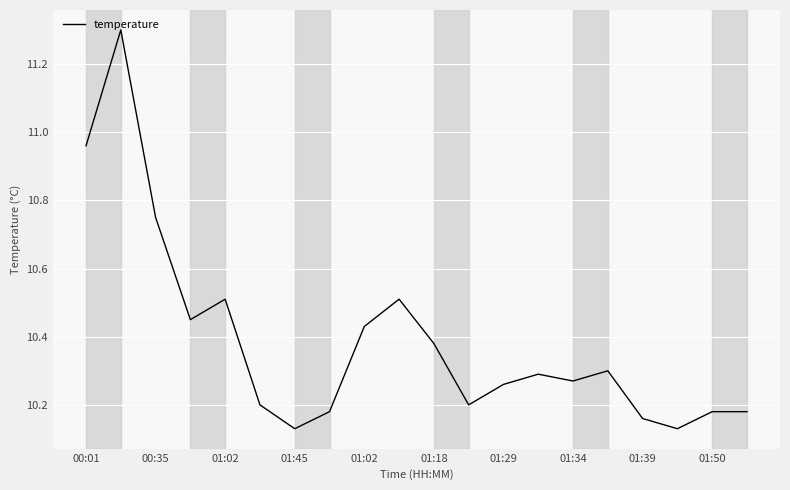

How many lines are shown in the chart?

1